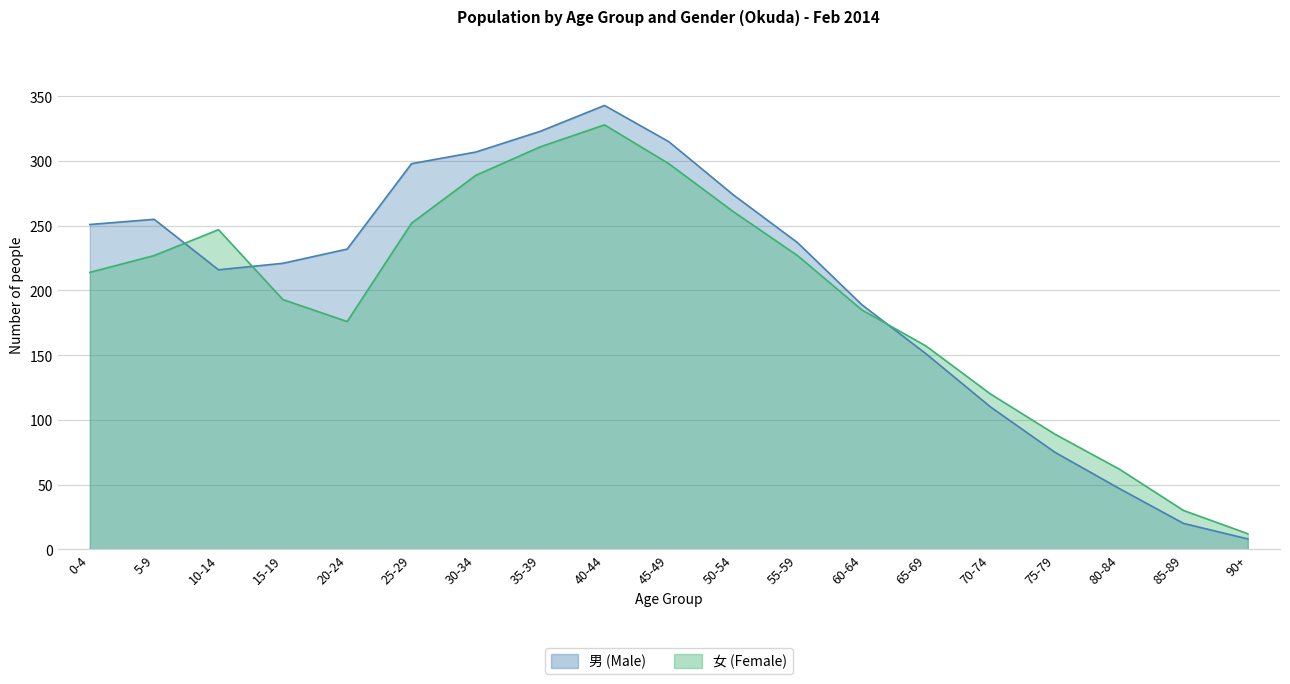

Which category has the lowest value across all series?

90+